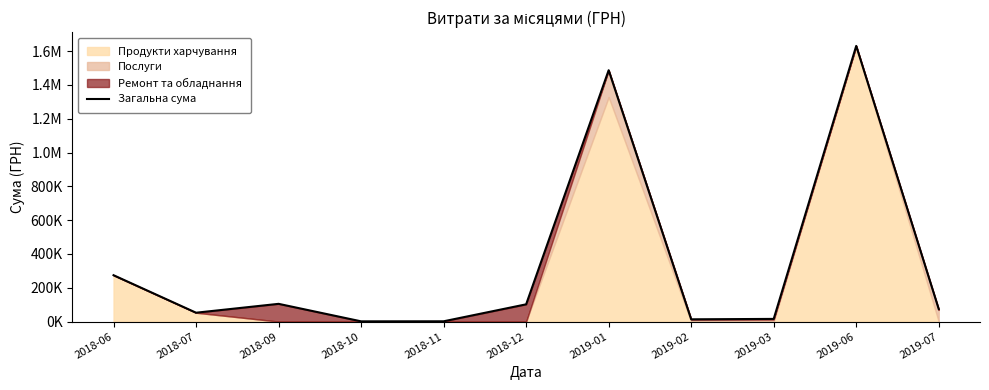

What is the label of the 8th point from the right?

2018-10